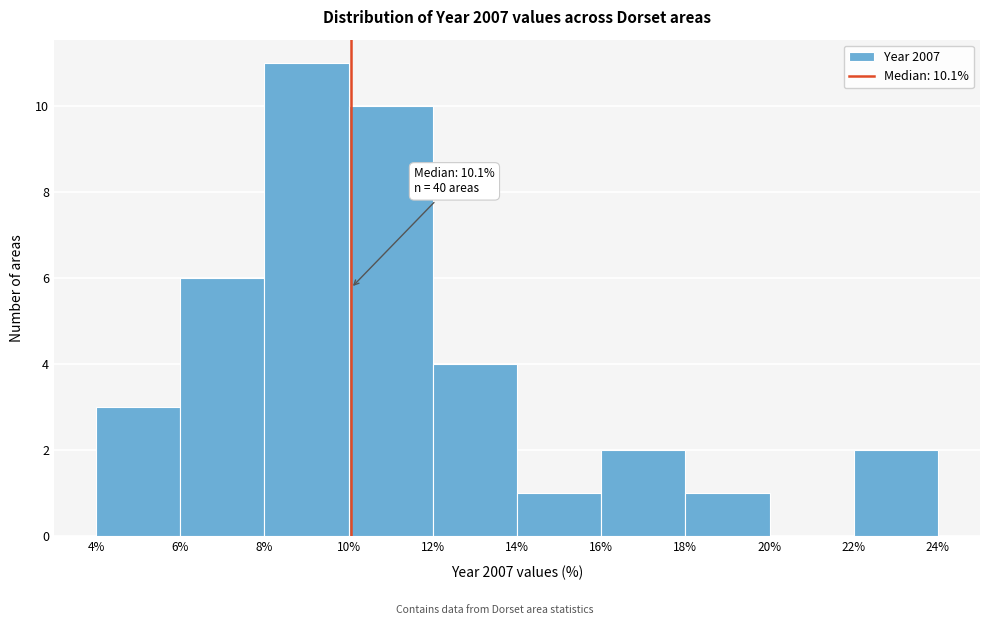

Over which range of the x-axis is the bar tallest?

8% to 10%